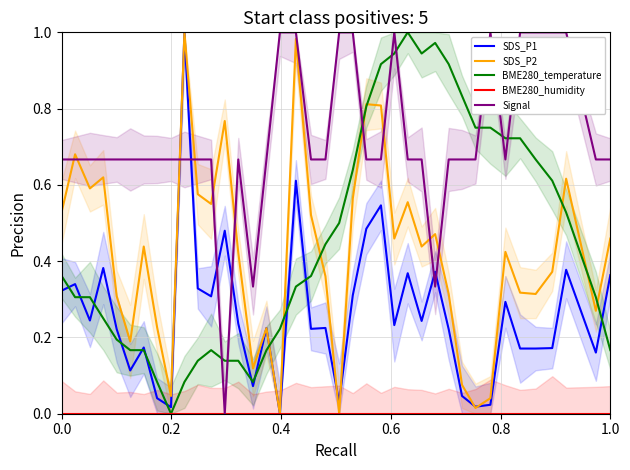

Which has a higher value, 30 or 38?

38